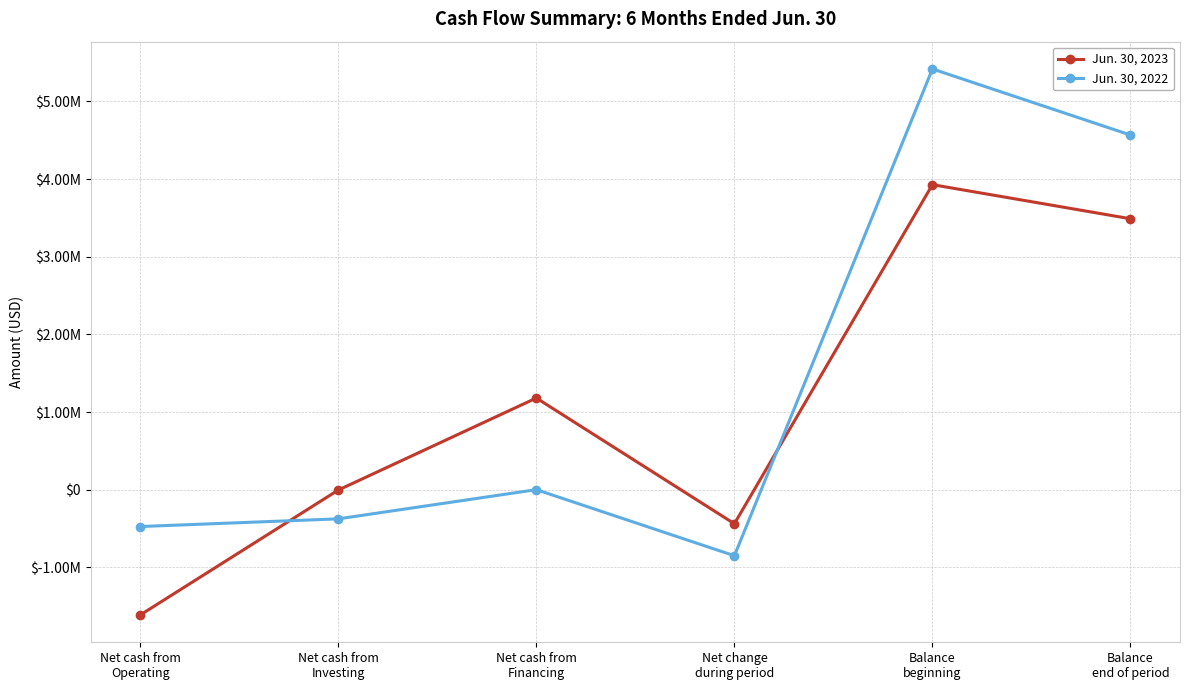

What is the label of the 2nd point from the left?

Net cash from
Investing